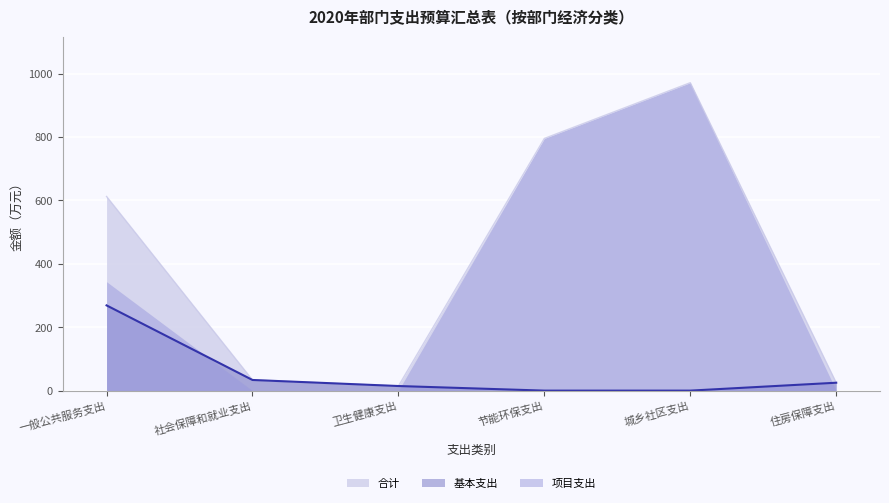

True or false: 项目支出 and 基本支出 cross at least once.

True